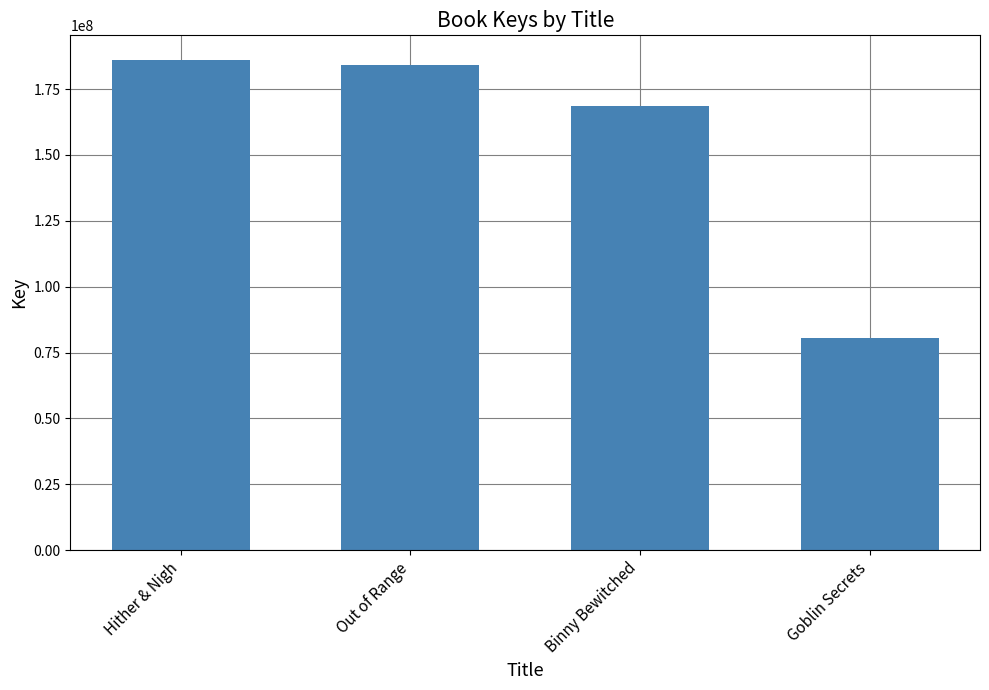

Is it true that the value at Binny Bewitched is 67051696?

False